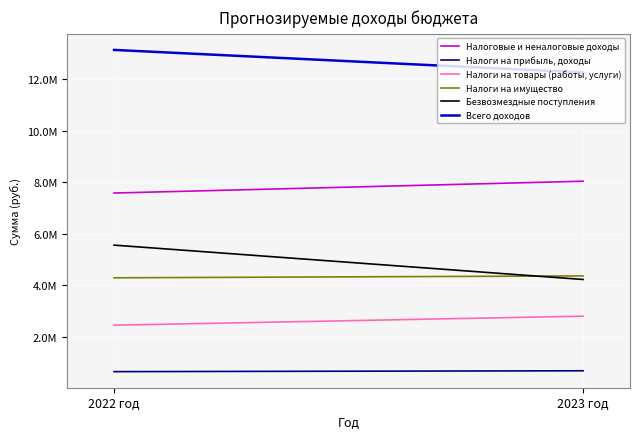

At 2022 год, list the series in order from largest to smallest.

Всего доходов, Налоговые и неналоговые доходы, Безвозмездные поступления, Налоги на имущество, Налоги на товары (работы, услуги), Налоги на прибыль, доходы